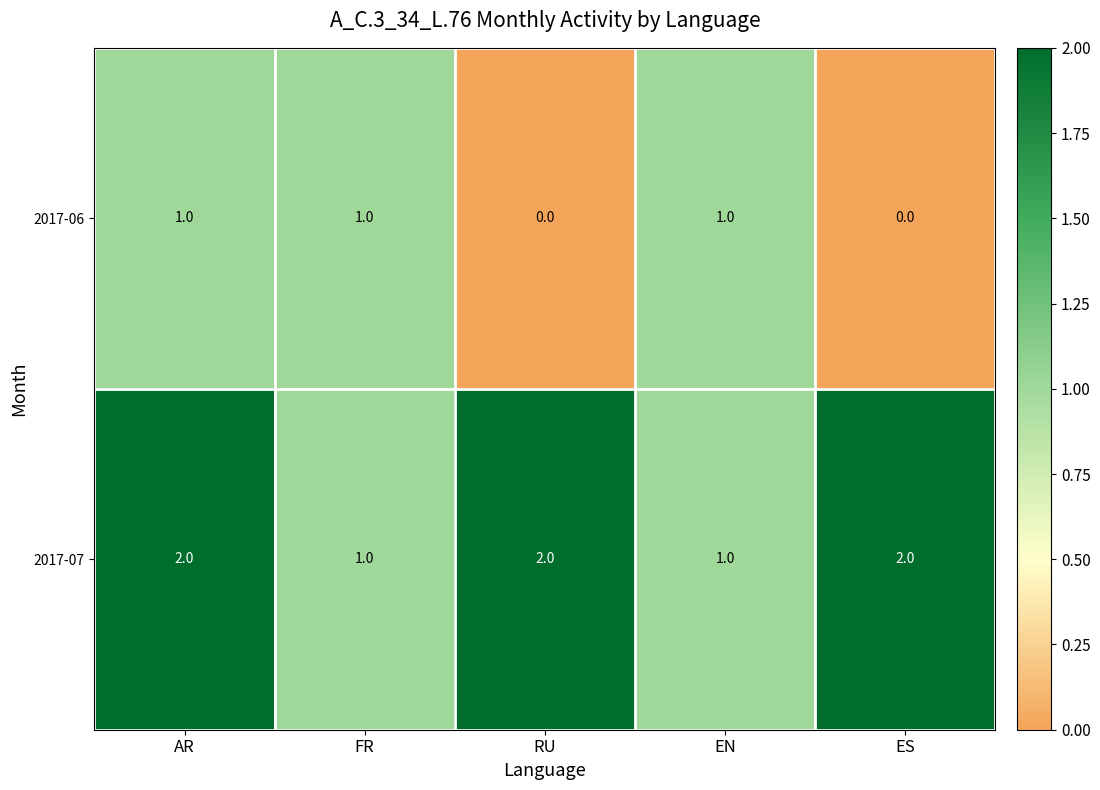

What is the sum of all 2017-06 values?

3